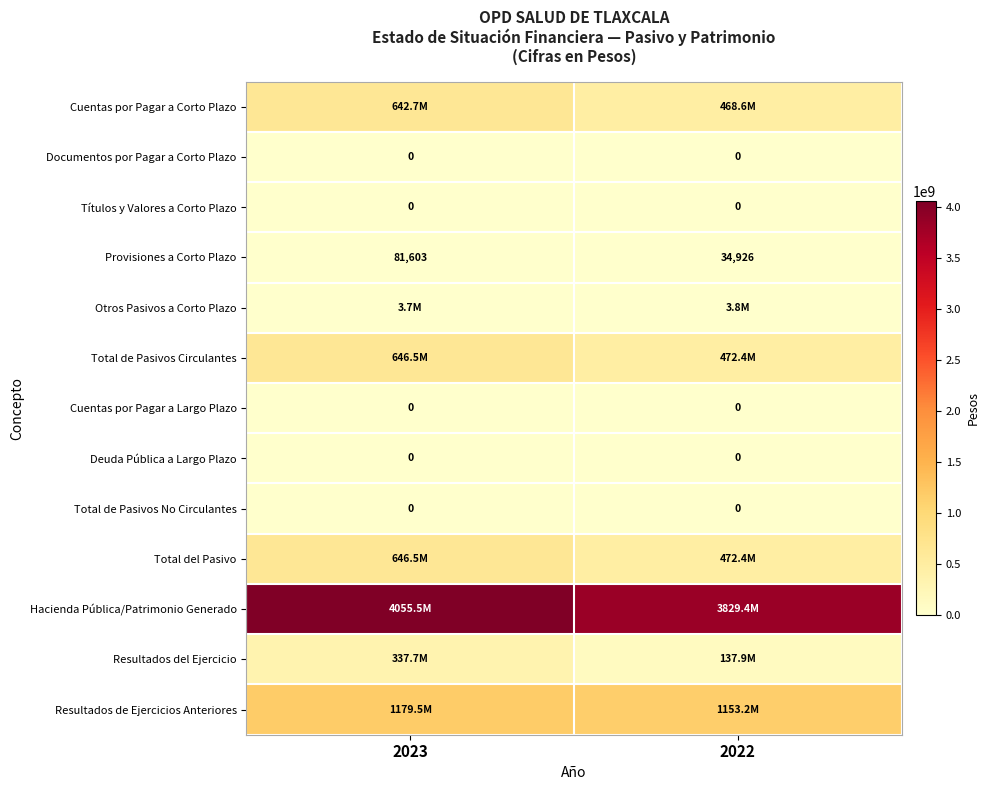

Which label corresponds to the smallest value in the chart?

2023